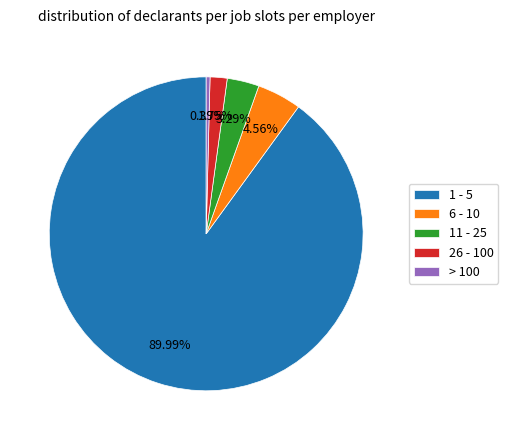

Count the number of slices in the pie.

5